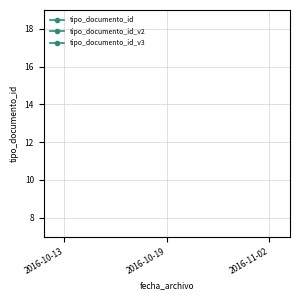

What is the label of the 2nd point from the left?

2016-10-19